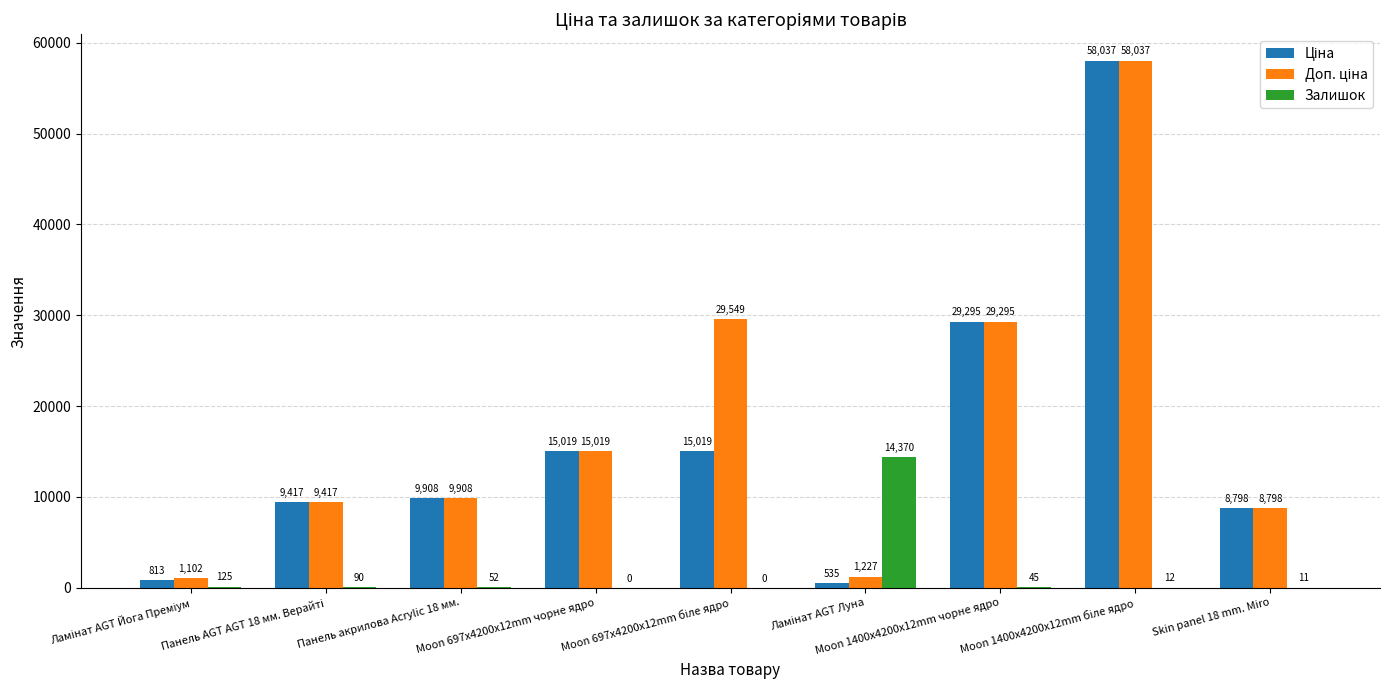

What is the spread (max minus min) of values at Панель акрилова Acrylic 18 мм.?

9856.5